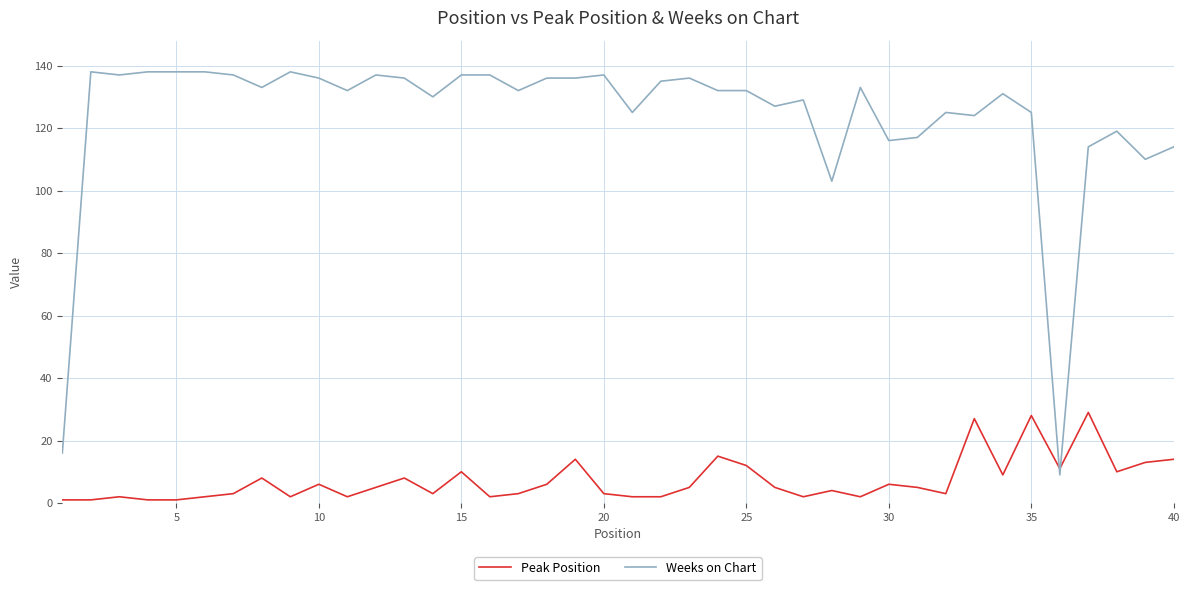

What is the difference between the maximum and minimum values in the Weeks on Chart series?

129